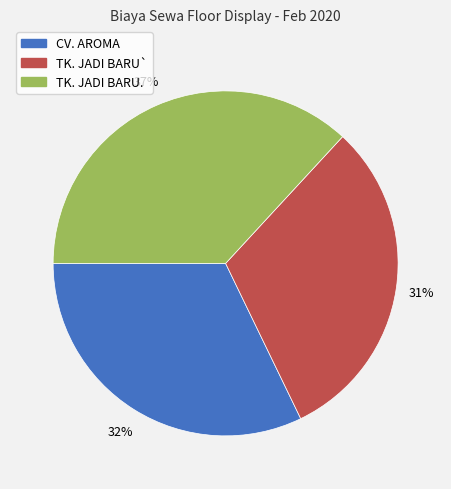

To the nearest percent, what is the average slice percentage?

33%